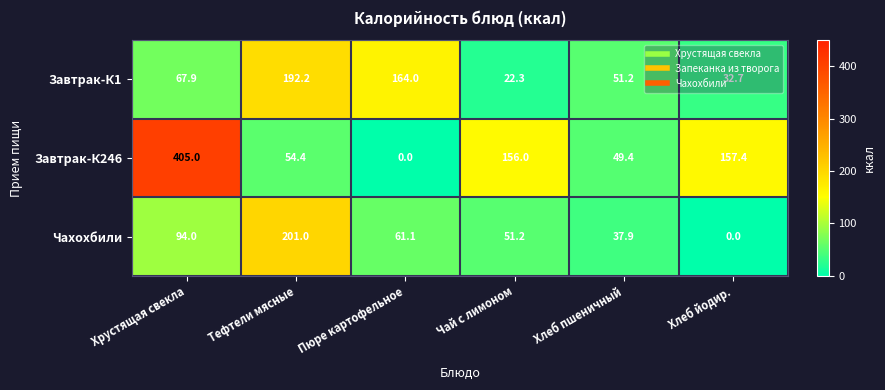

What is the total value across all series at Хрустящая свекла?

566.9